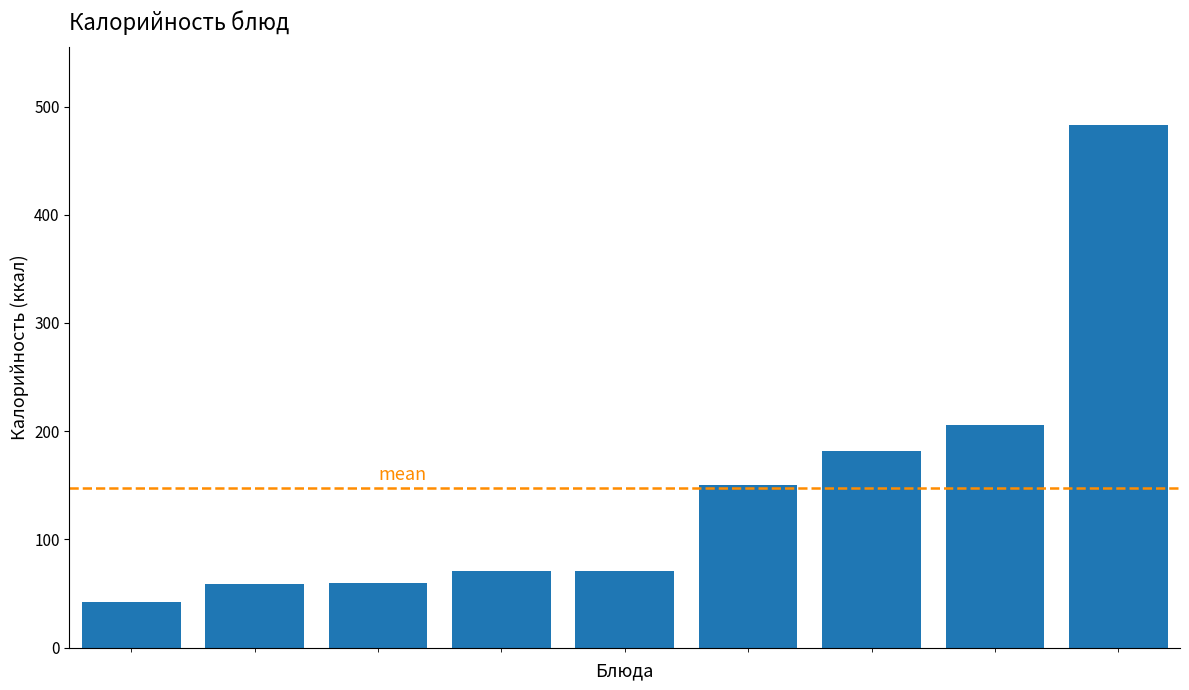

What is the smallest value displayed?

42